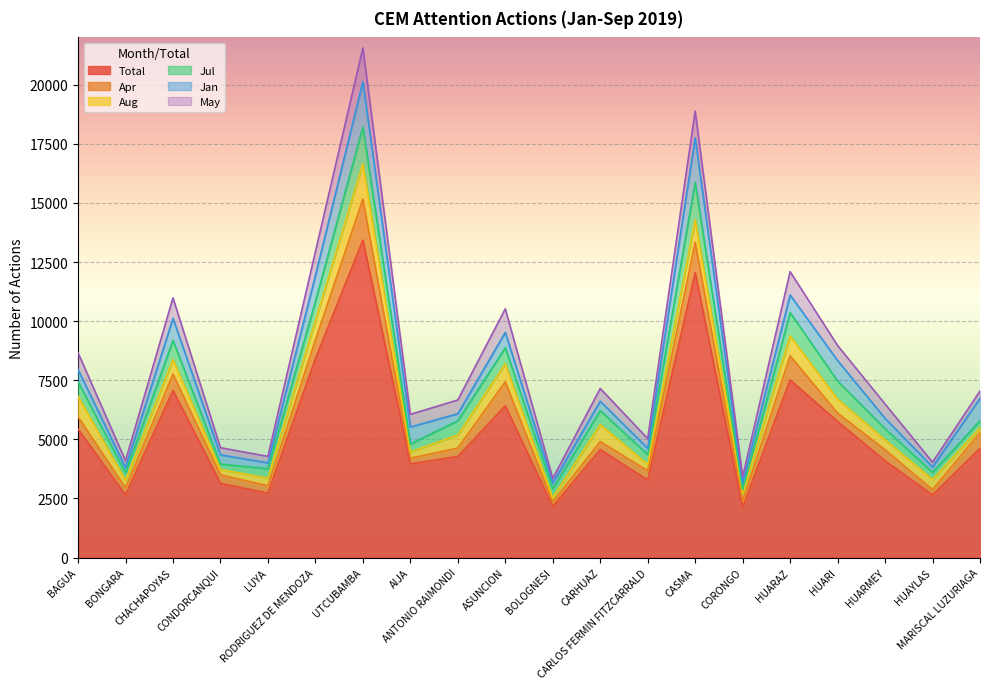

At which label is Aug closest to 834?

HUARAZ